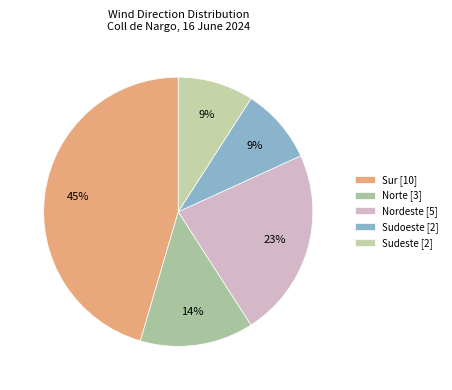

What percentage do Nordeste and Sudeste together represent?

31.8%